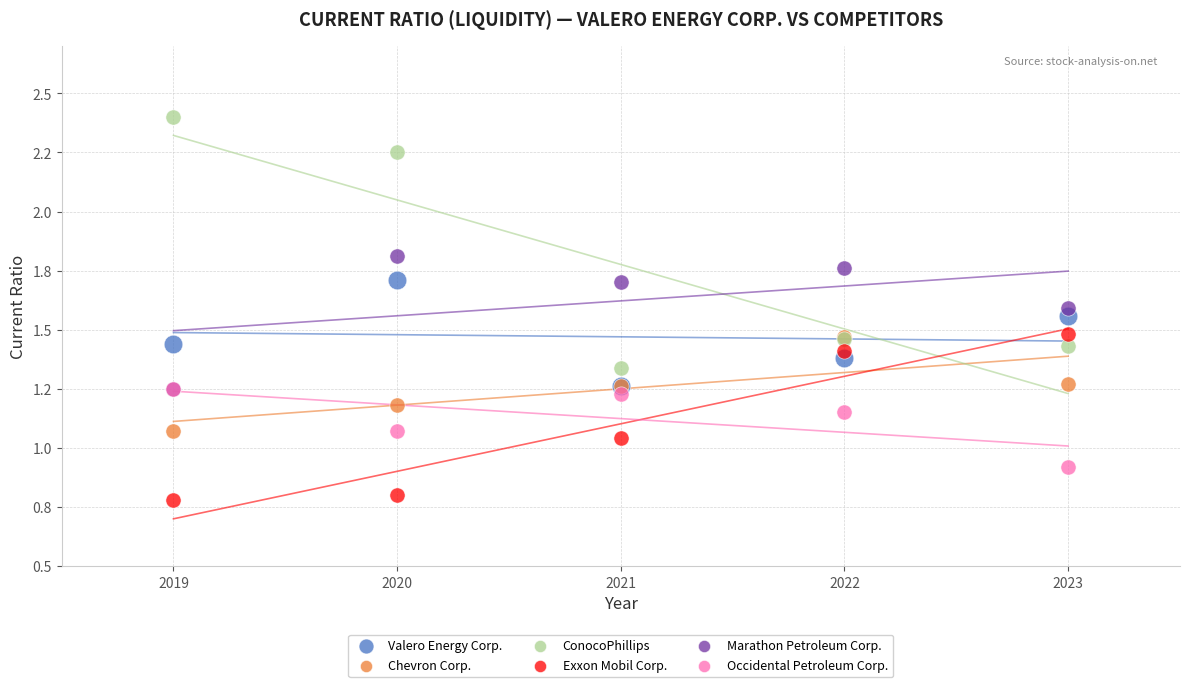

Which series has the largest Y range (max minus min)?

ConocoPhillips